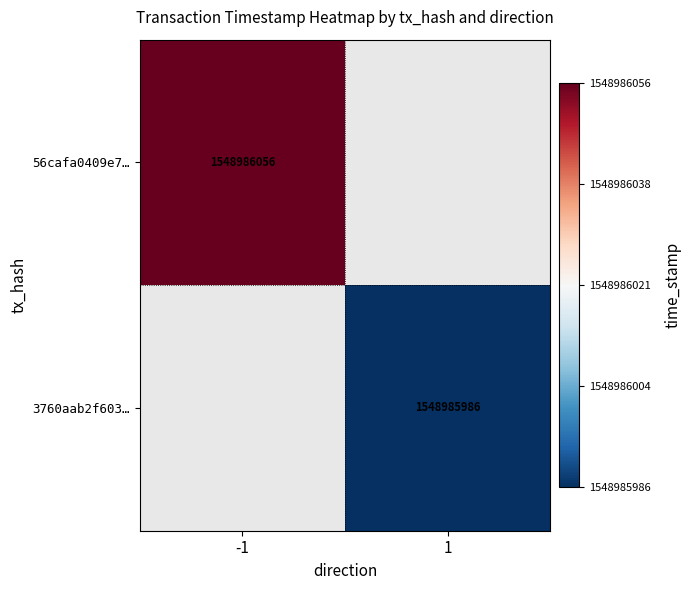

What is the difference between the highest and lowest values at time_stamp?

70